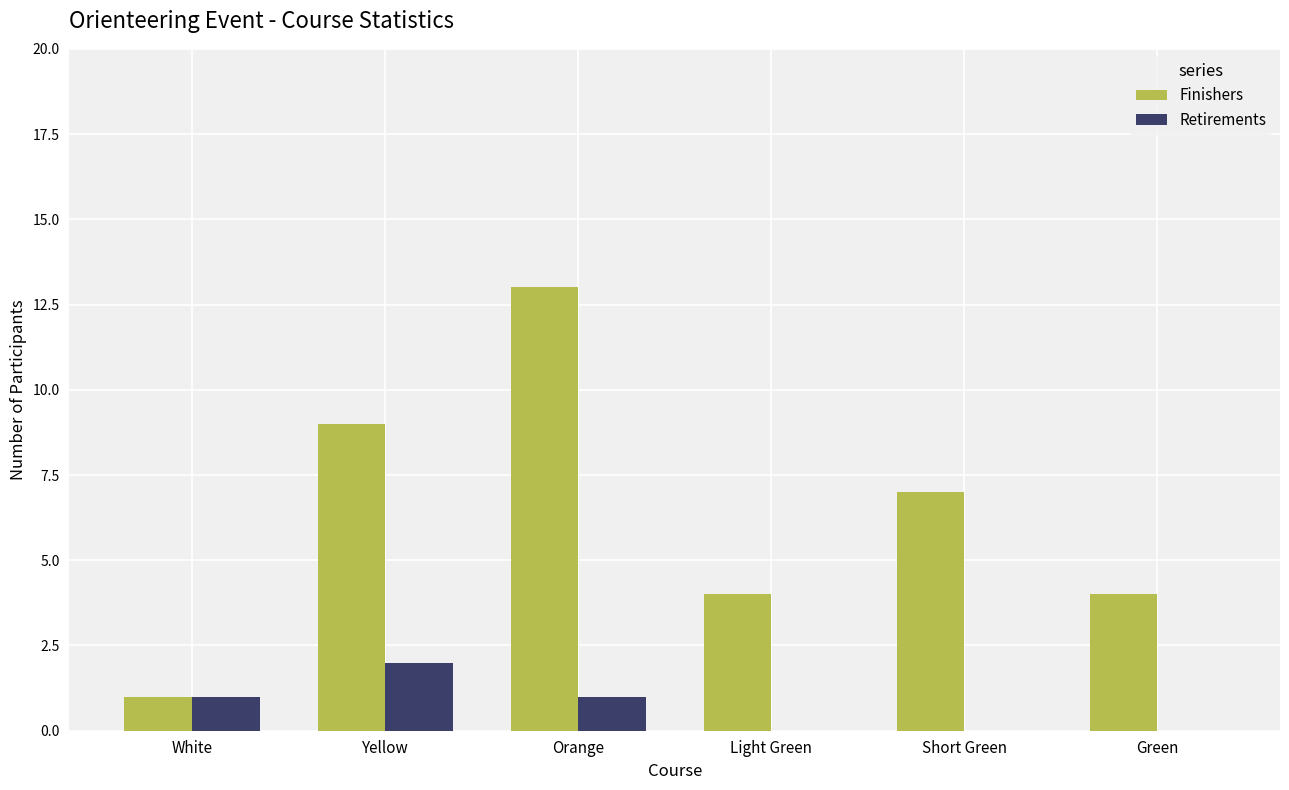

What is the sum of all Finishers values?

38